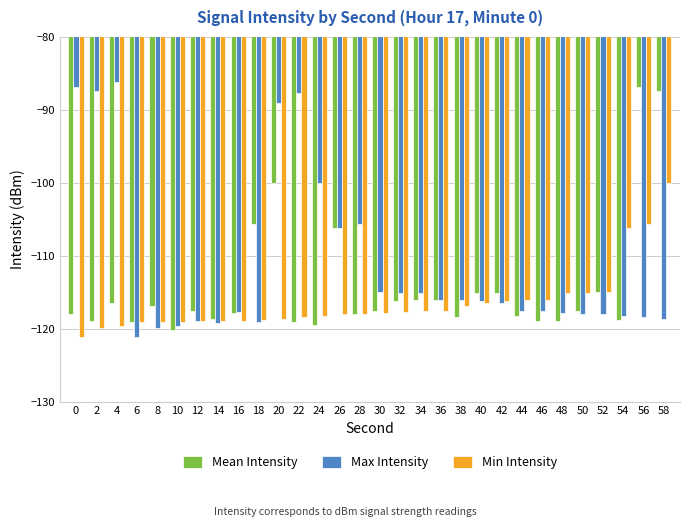

What is the difference between the second highest and second lowest values in the Min Intensity series?

14.3